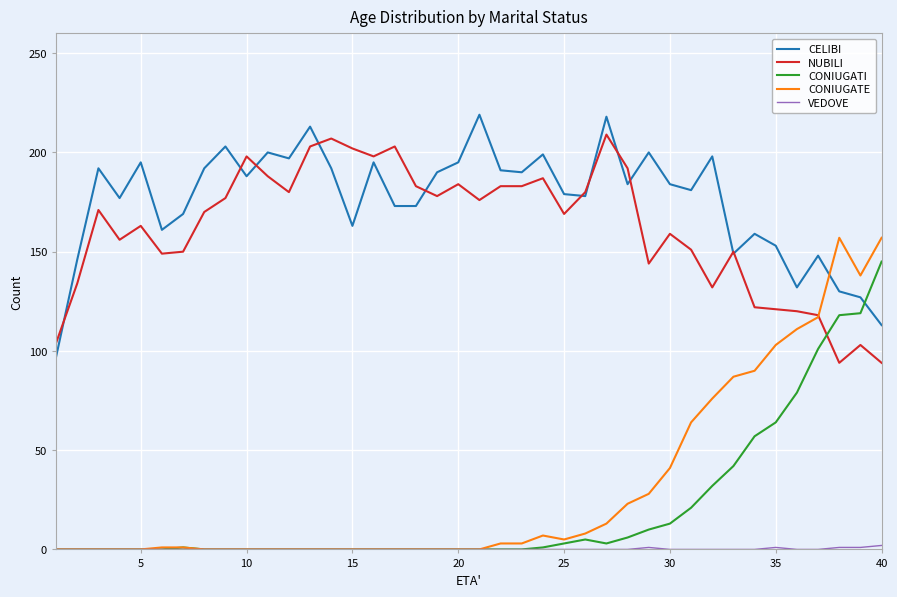

How many times do CELIBI and CONIUGATI cross each other?

1